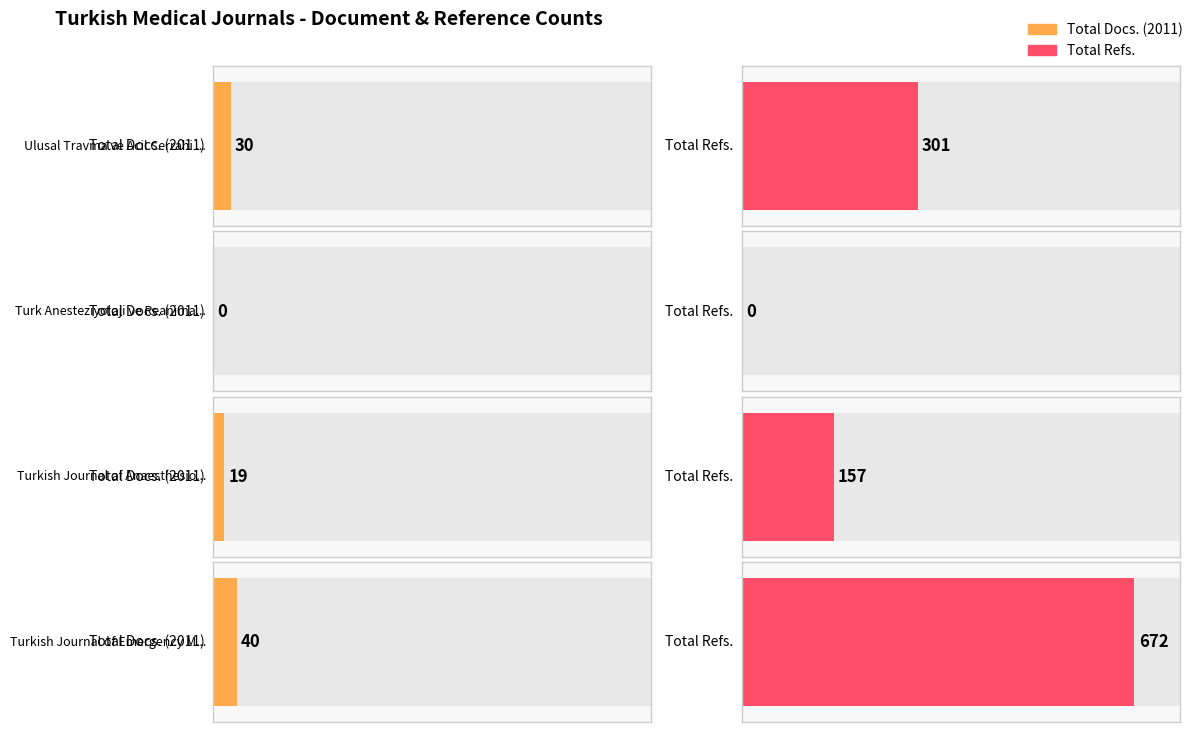

What is the difference between the maximum and minimum values in the Total Refs. series?

672